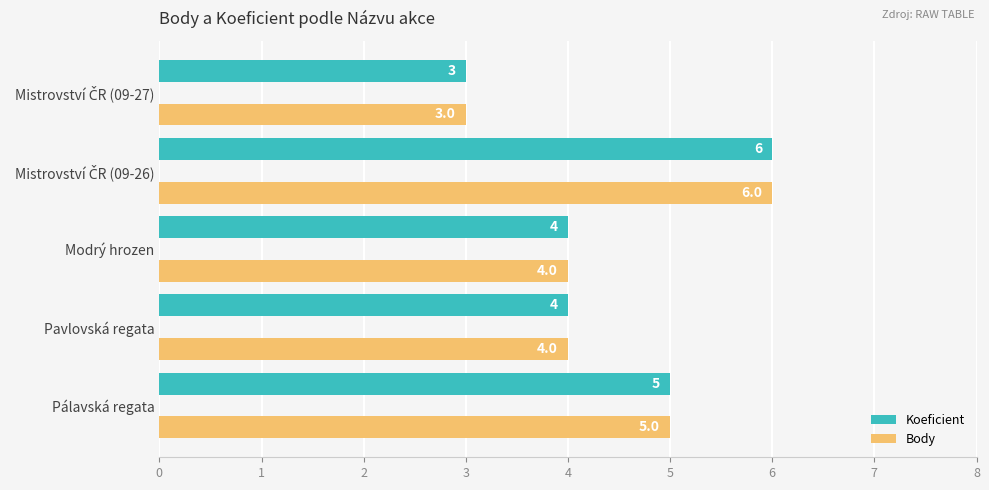

Count the Koeficient values in the range 4 to 5.

3